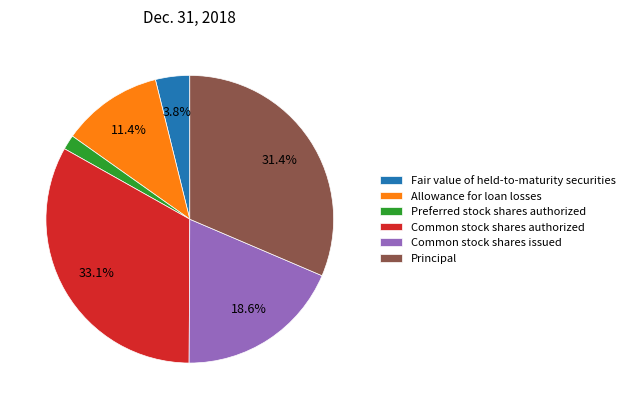

Which category has the smallest portion of the pie?

Preferred stock shares authorized